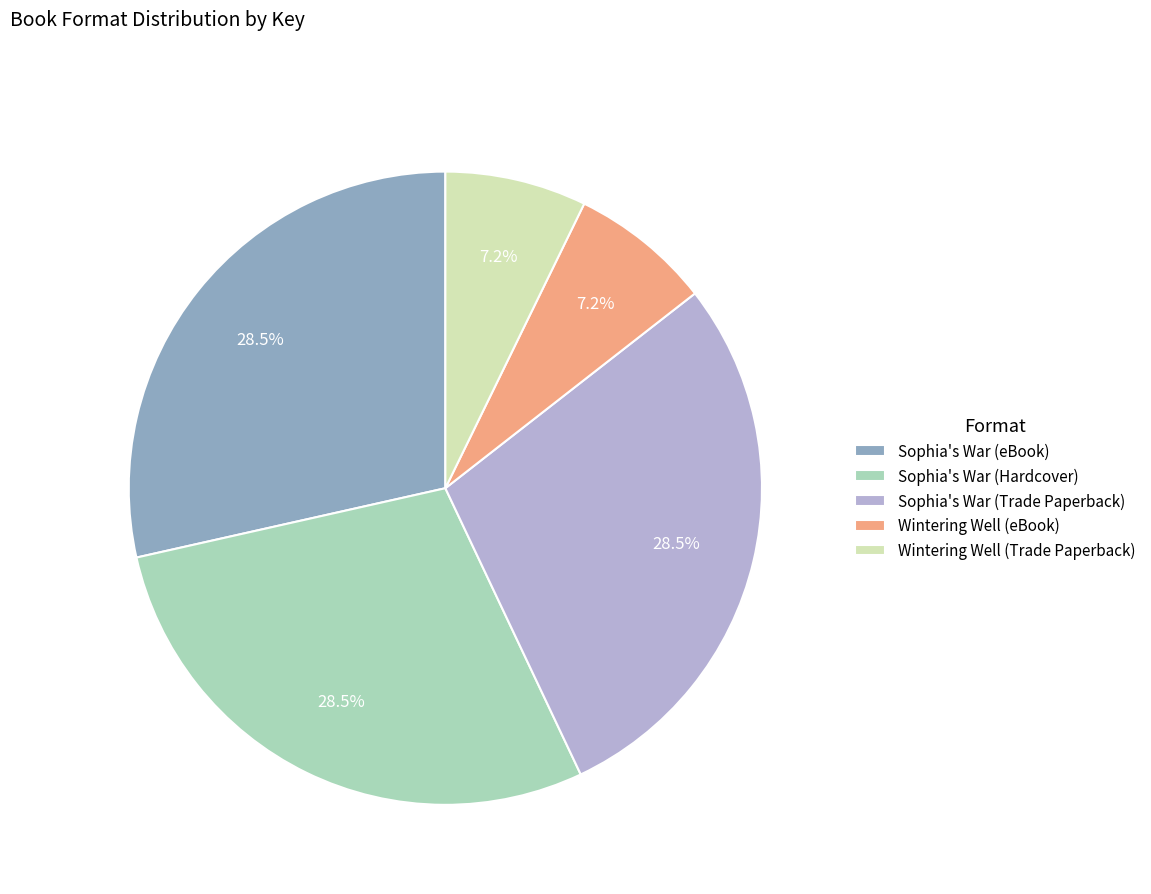

To the nearest percent, what is the combined percentage of Sophia's War (eBook) and Wintering Well (Trade Paperback)?

36%